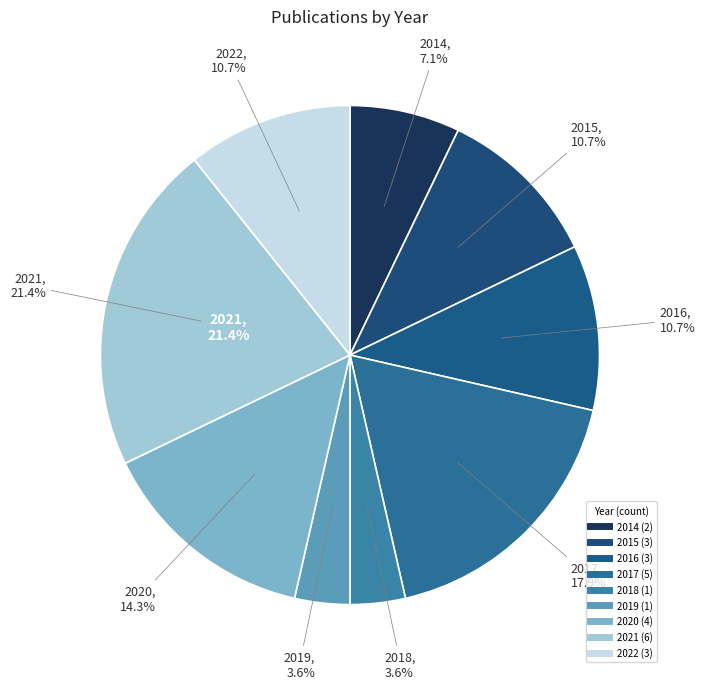

Does 2015 represent more than half of the total?

No